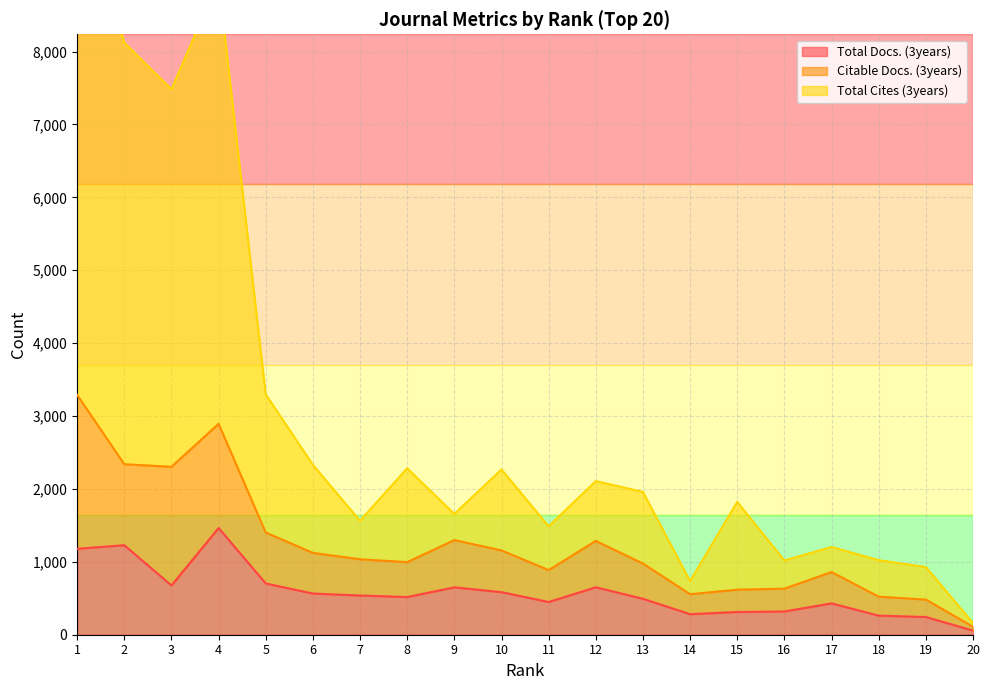

The value of Total Docs. (3years) at 1 is 791. True or false?

False